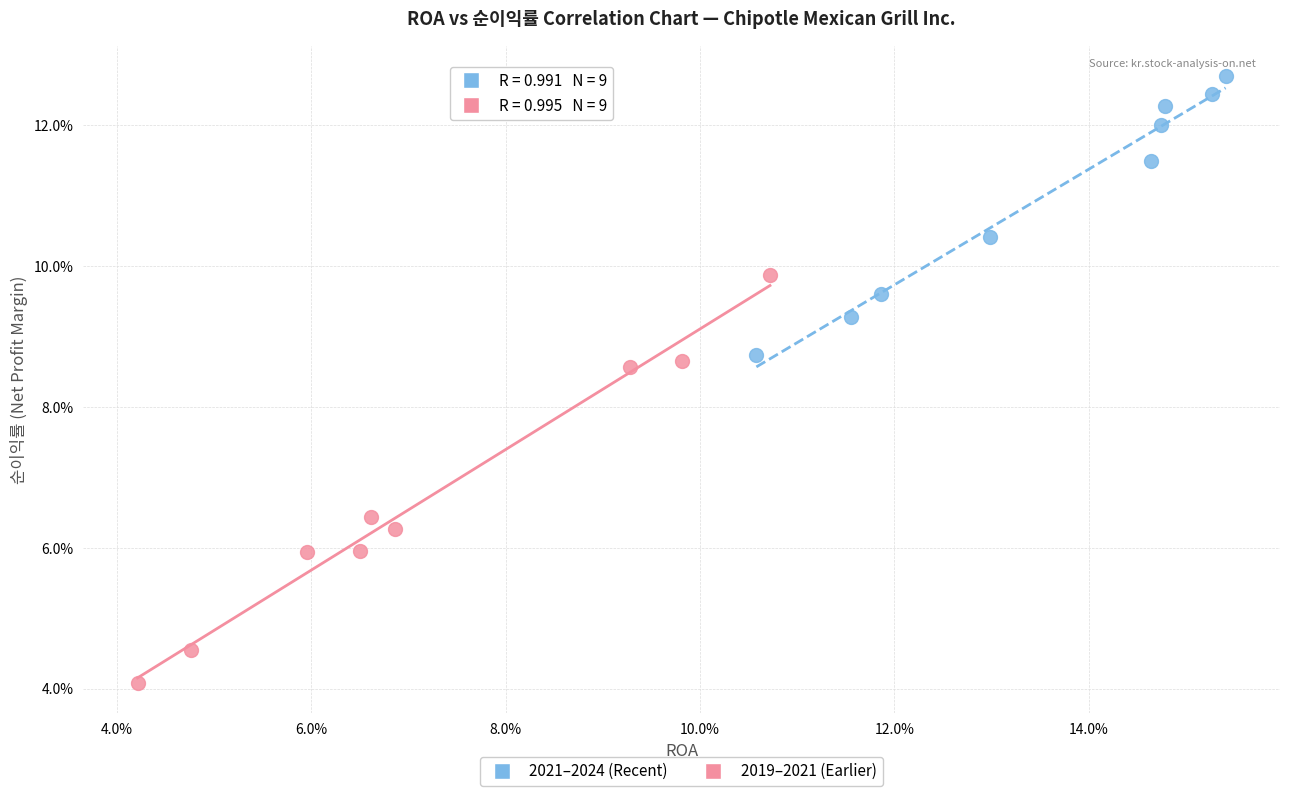

Which series has the largest Y range (max minus min)?

2019–2021 (Earlier)